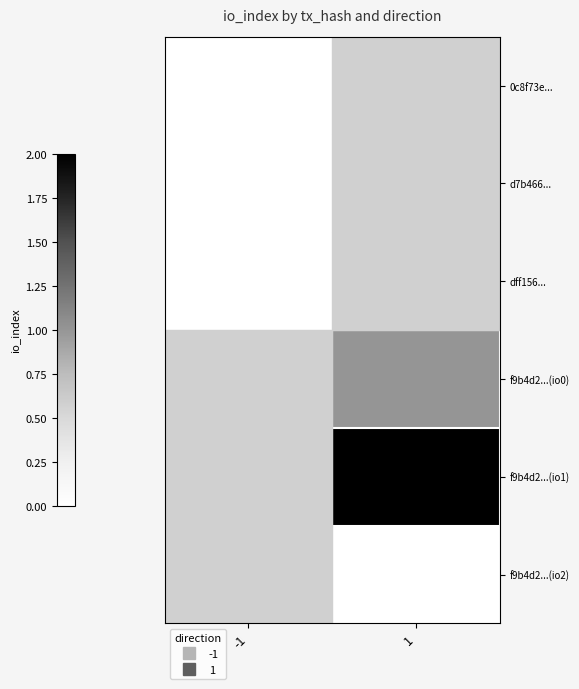

At which category does the chart reach its peak across all series?

1